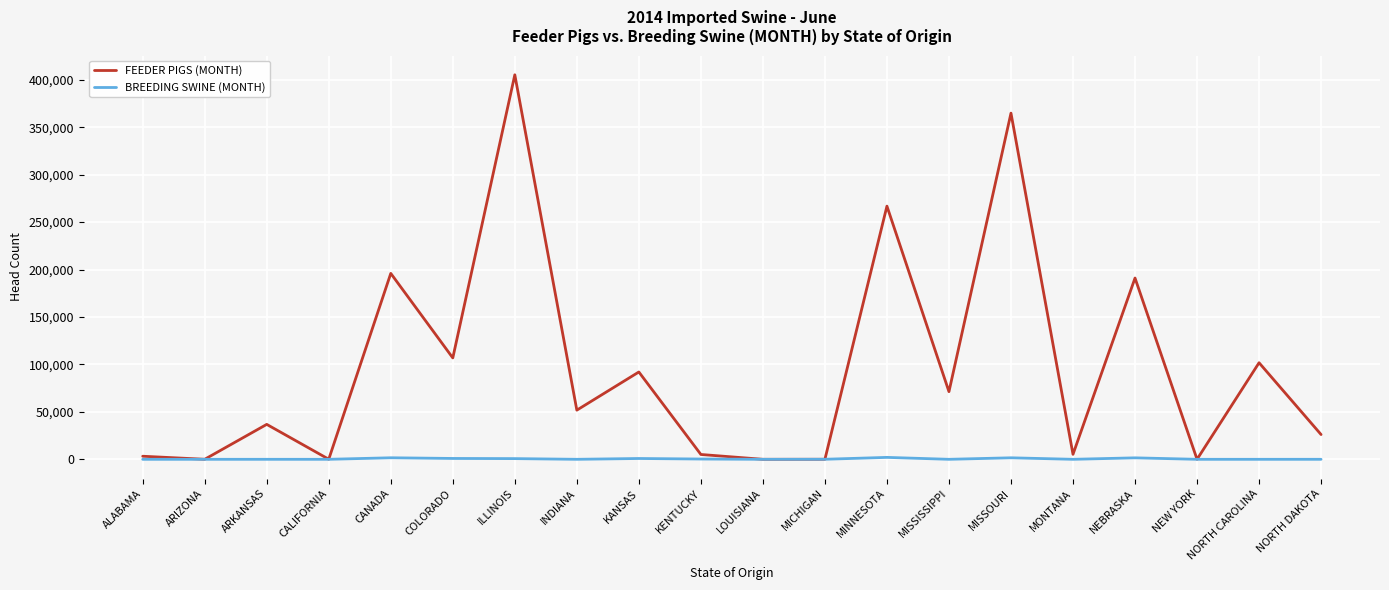

True or false: FEEDER PIGS (MONTH) has a value of 405163 at ILLINOIS.

True